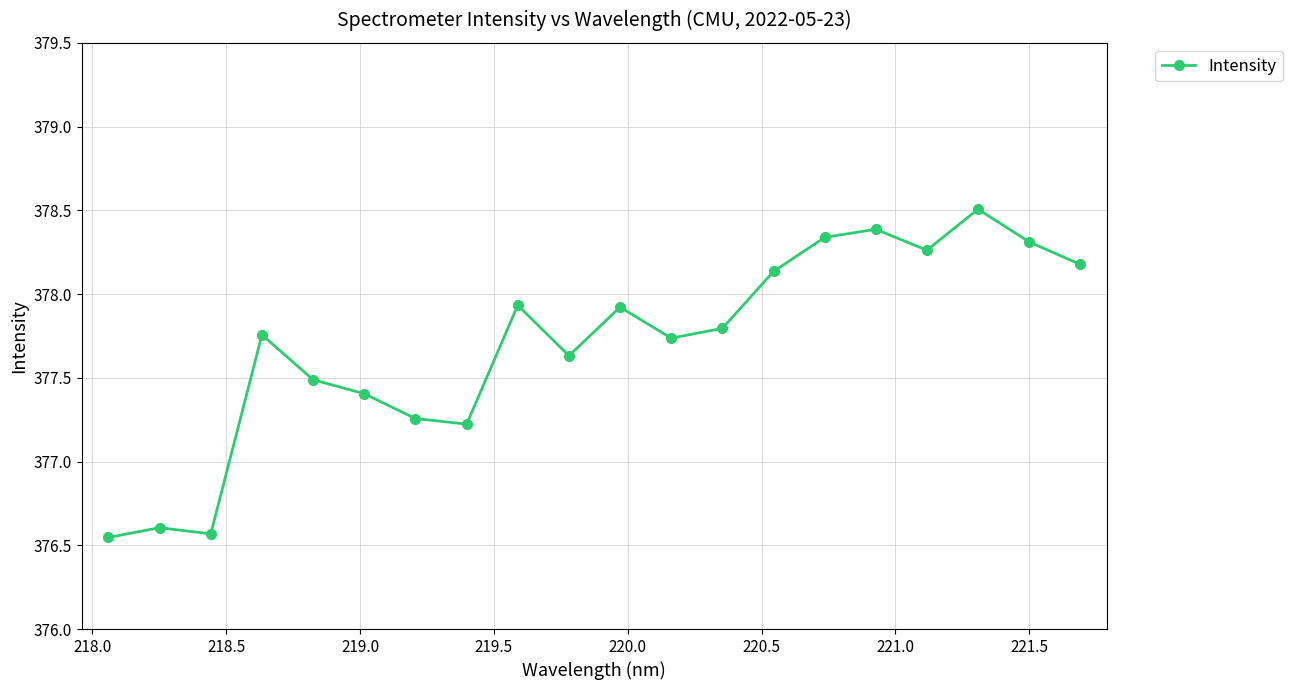

What is the difference between the second highest and minimum values?

1.8